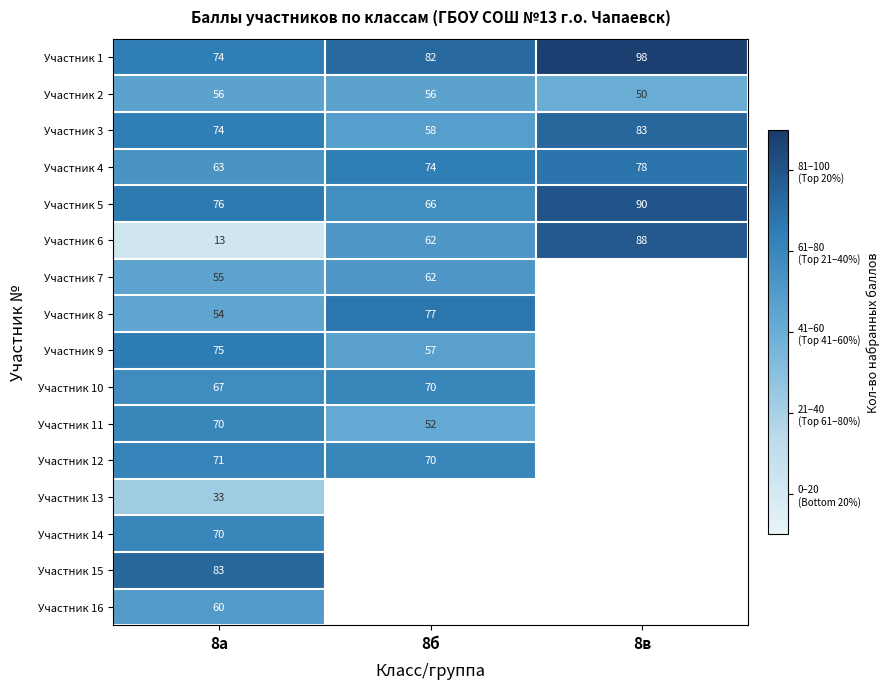

Which has a higher value, 8в or 8б?

8в